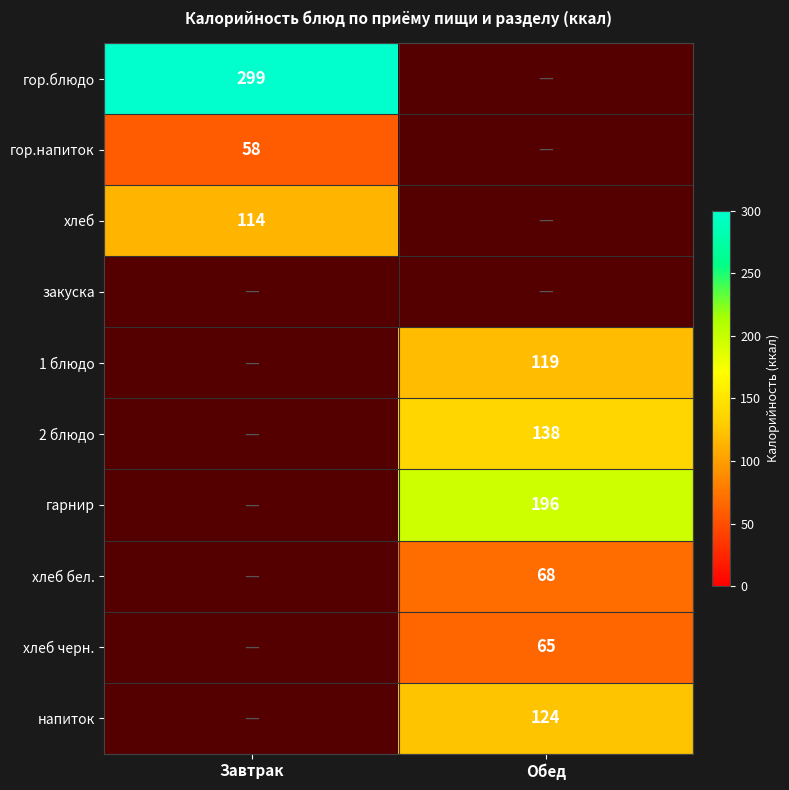

The value of гор.напиток at Завтрак is 58. True or false?

True